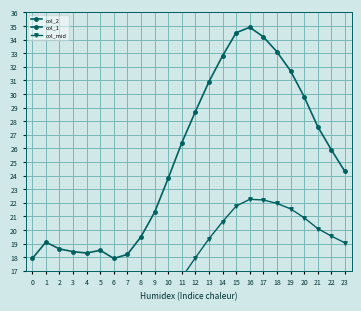

What is the sum of all col_2 values?

606.3